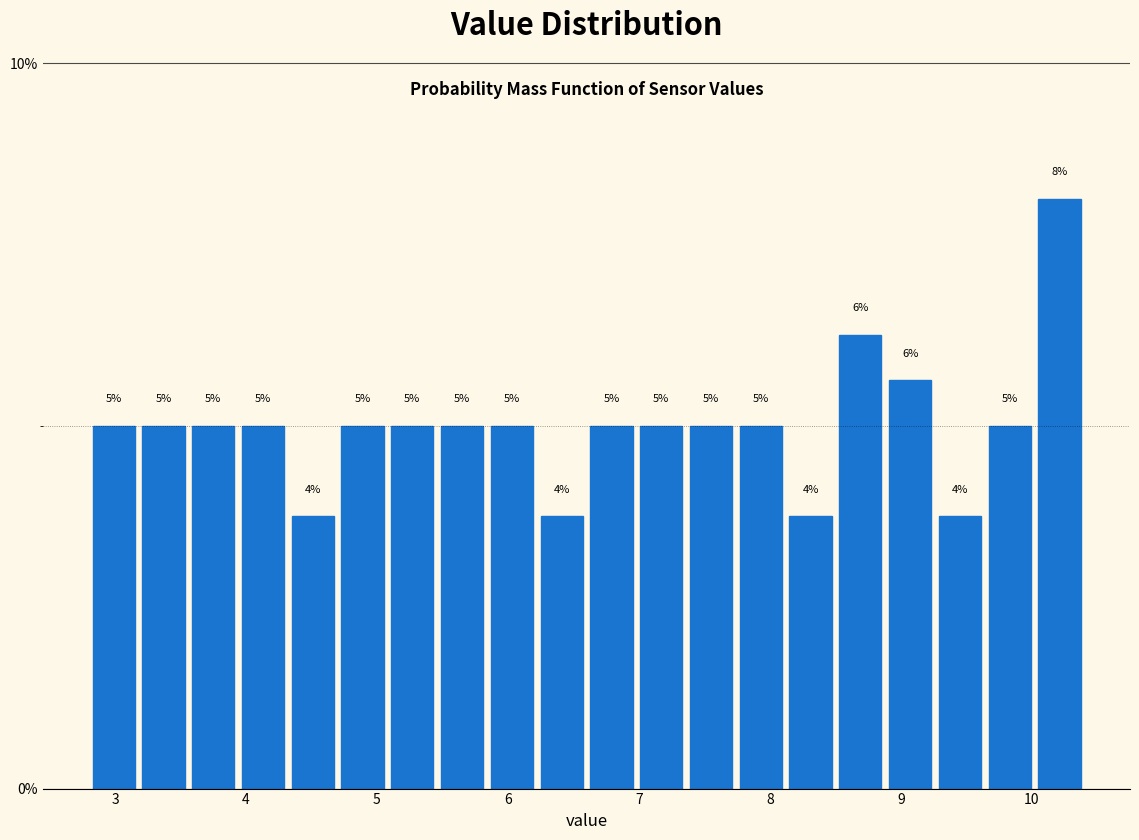

Around what value on the x-axis is the tallest bar? Give the approximate position of its centre, as read against the axis.

10.2